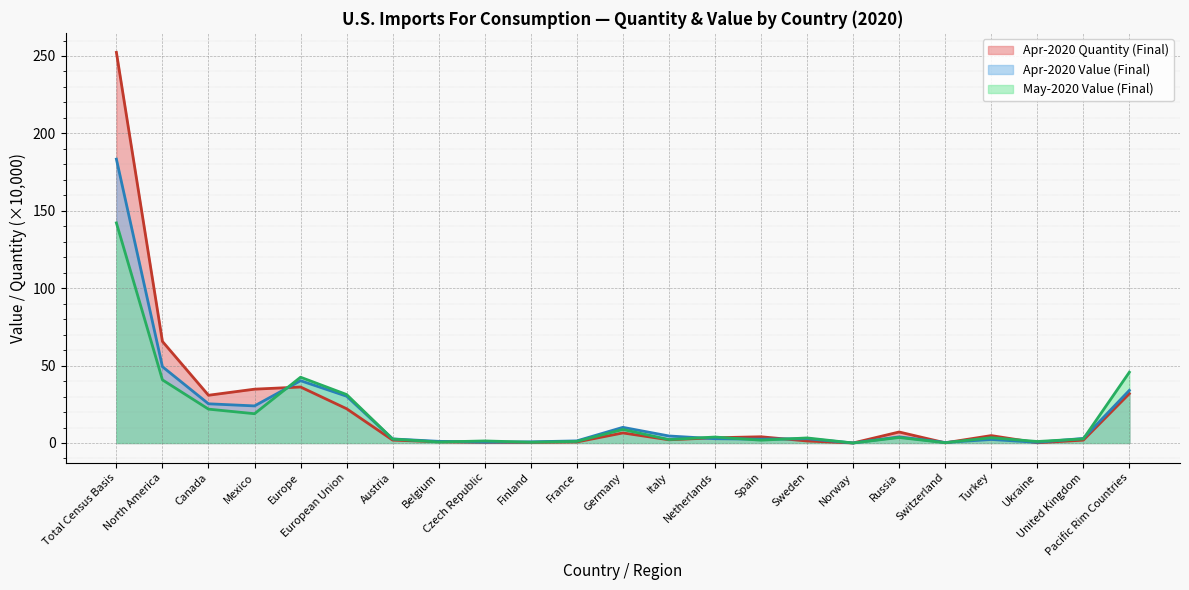

At which category is the sum across all series the highest?

Total Census Basis